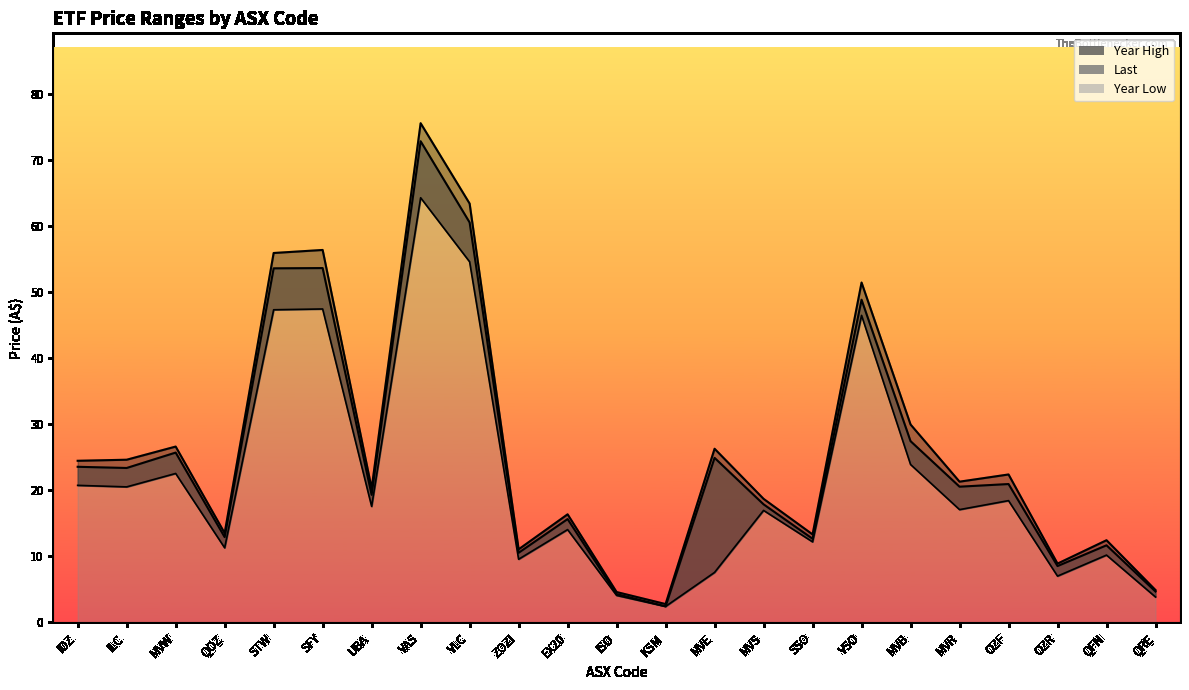

What is the label of the 10th point from the left?

ZOZI